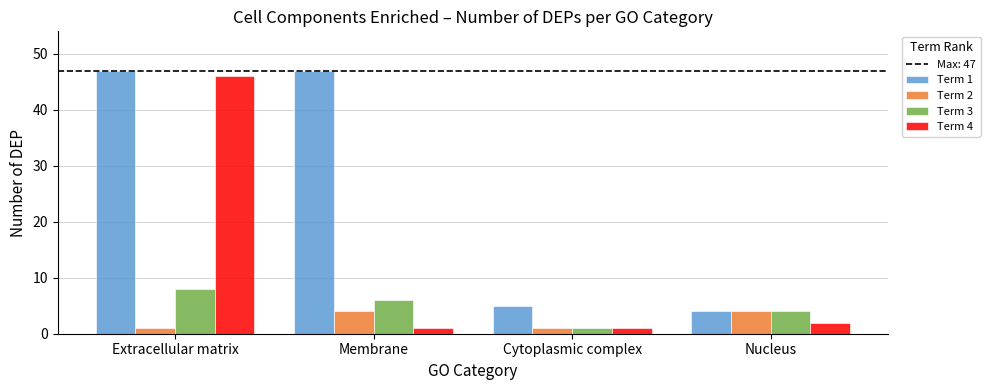

Reading left to right, what are all the values shown in this chart?

Term 1: 47	47	5	4
Term 2: 1	4	1	4
Term 3: 8	6	1	4
Term 4: 46	1	1	2